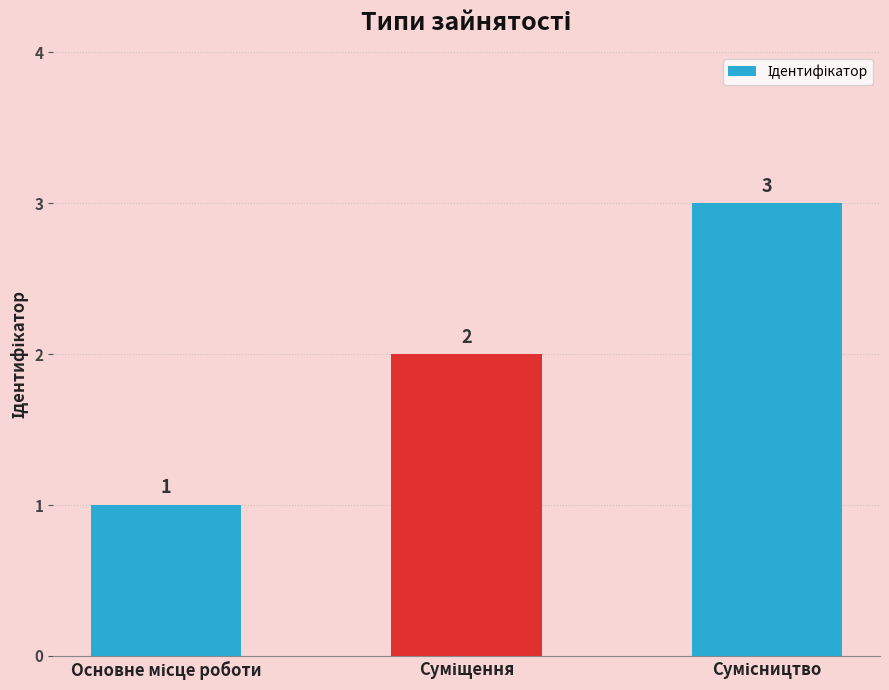

What is the maximum value shown in the chart?

3